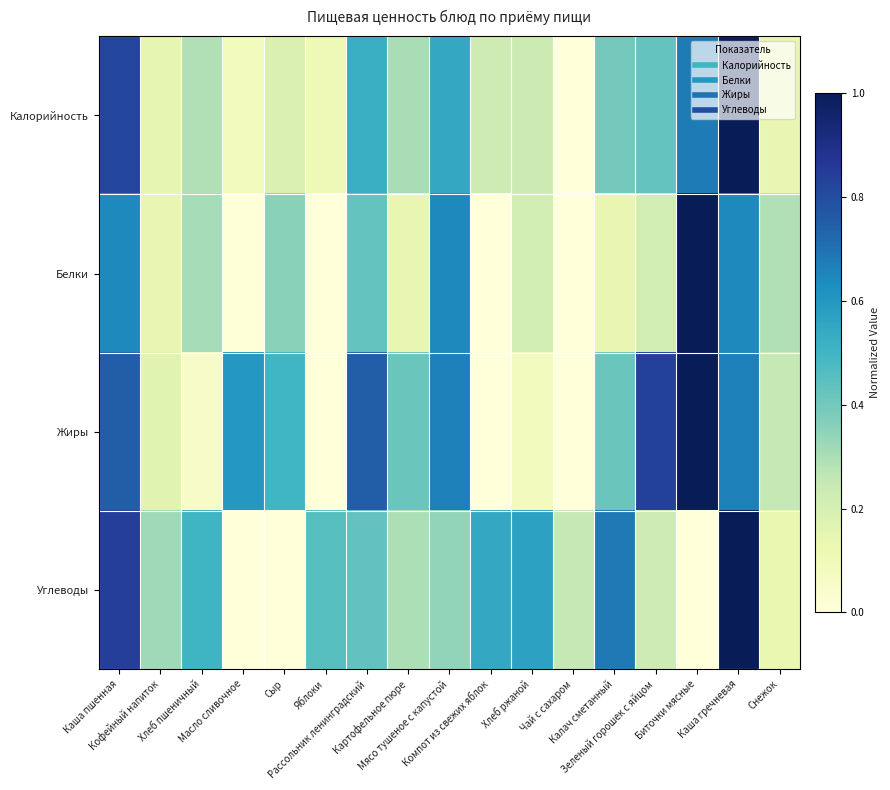

At which category does the chart reach its minimum across all series?

Чай с сахаром